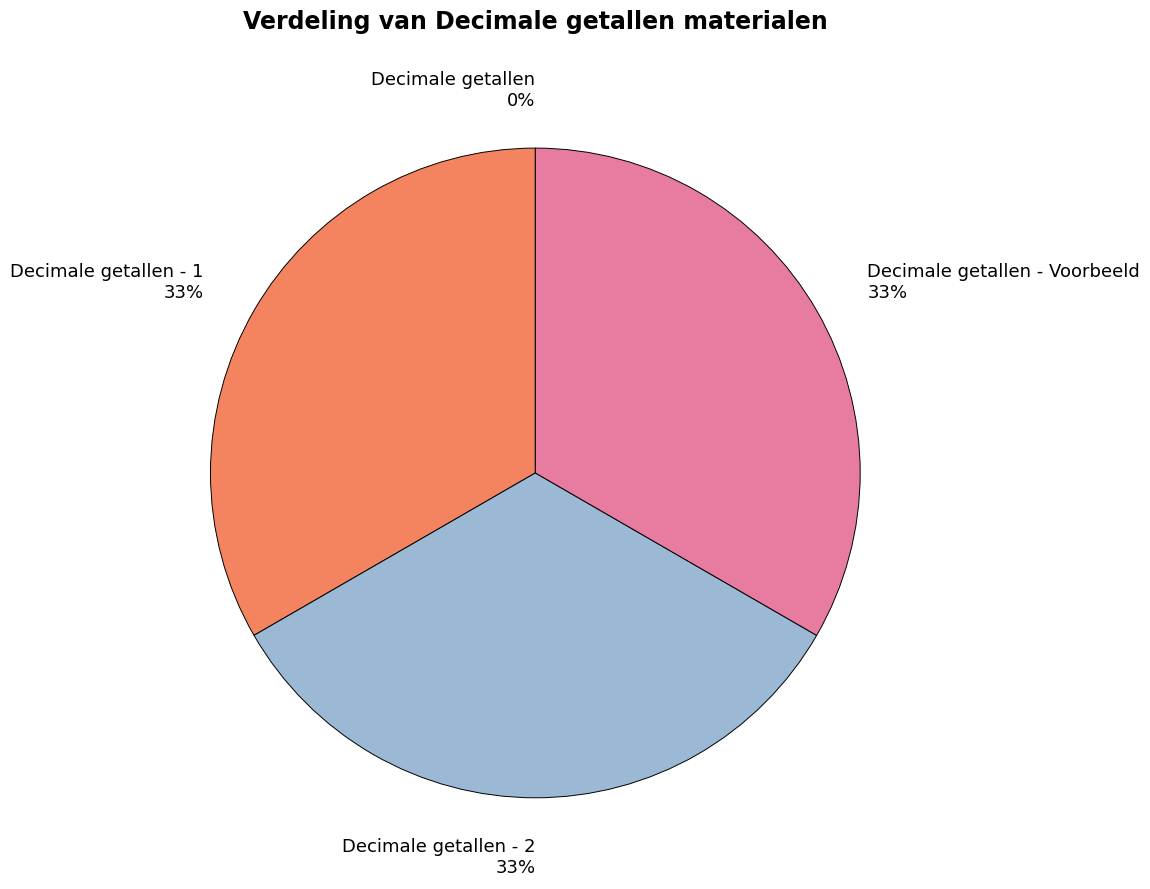

To the nearest percent, what is the difference between the largest and smallest slice percentages?

33%